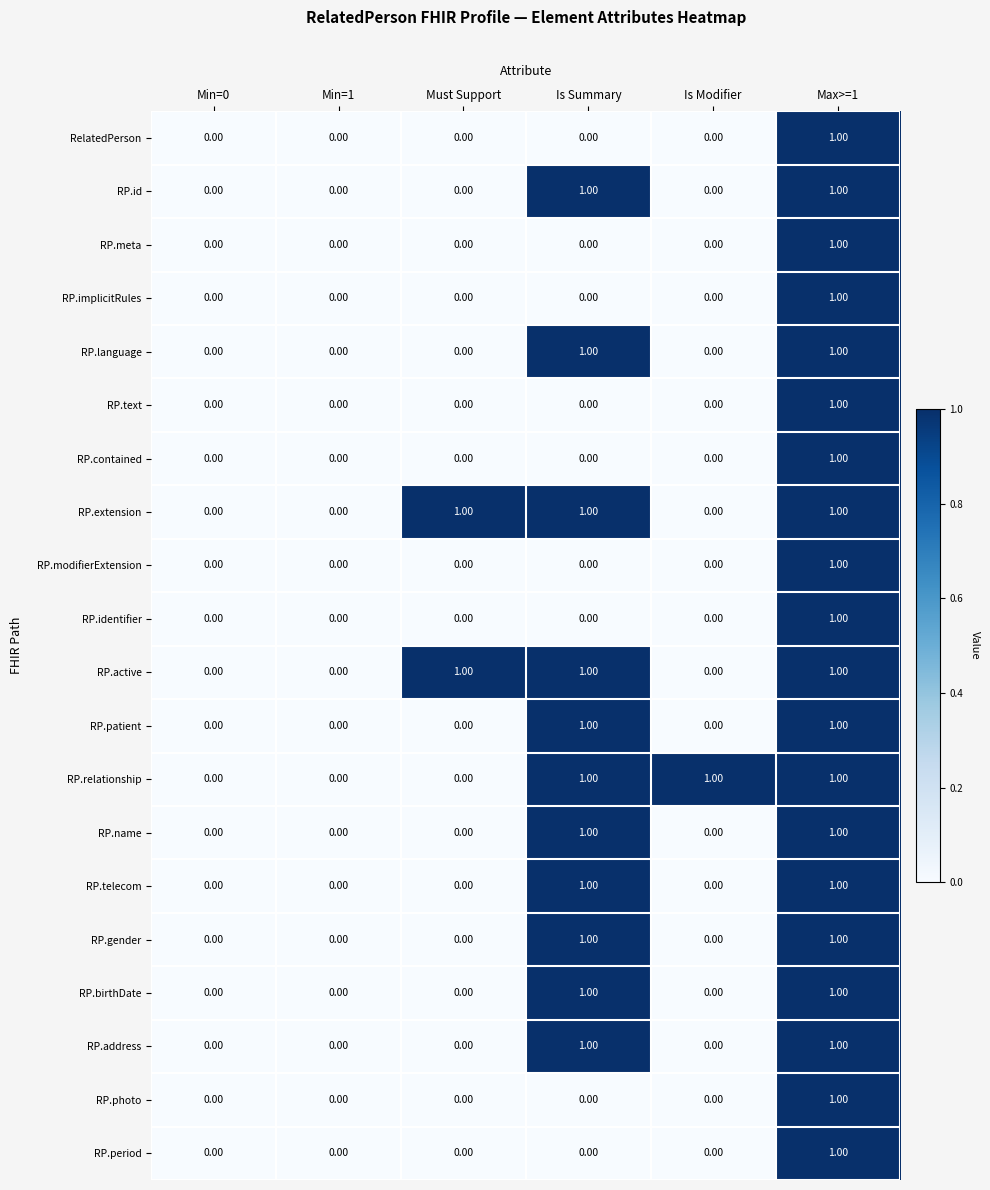

What is the total value across all series at Is Summary?

11